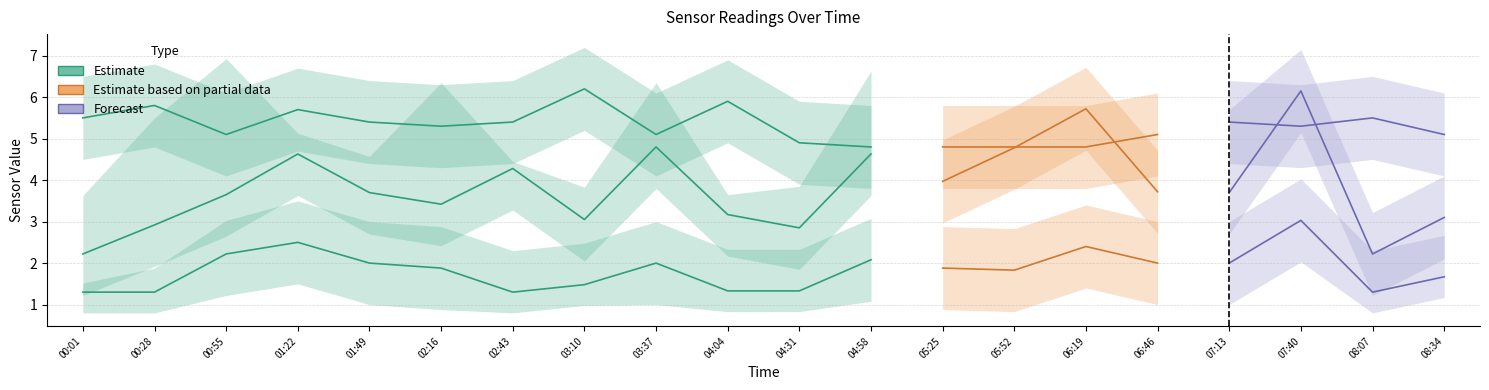

Is it true that Temp equals 5.4 at 02:43?

True